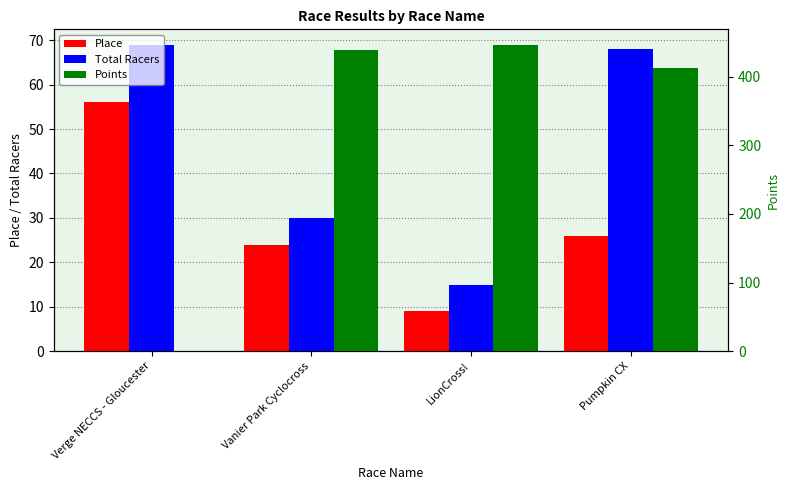

What position from the left is Vanier Park Cyclocross?

2